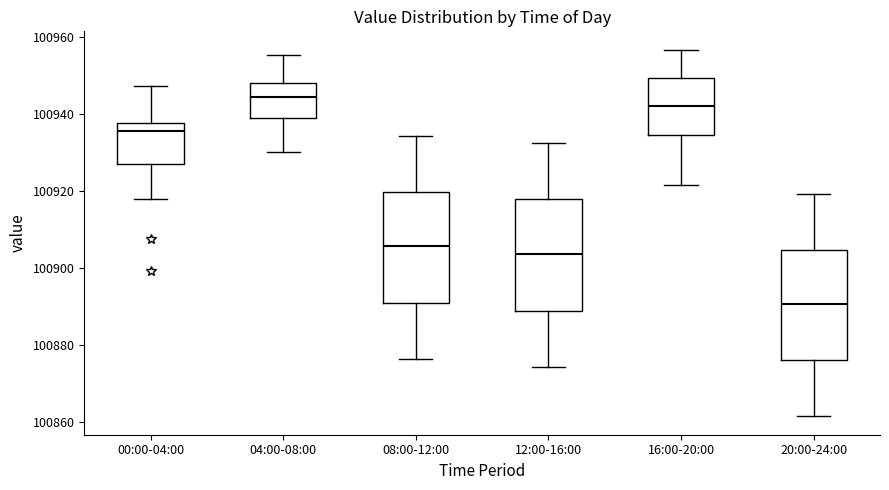

Which box has the highest median line?

04:00-08:00